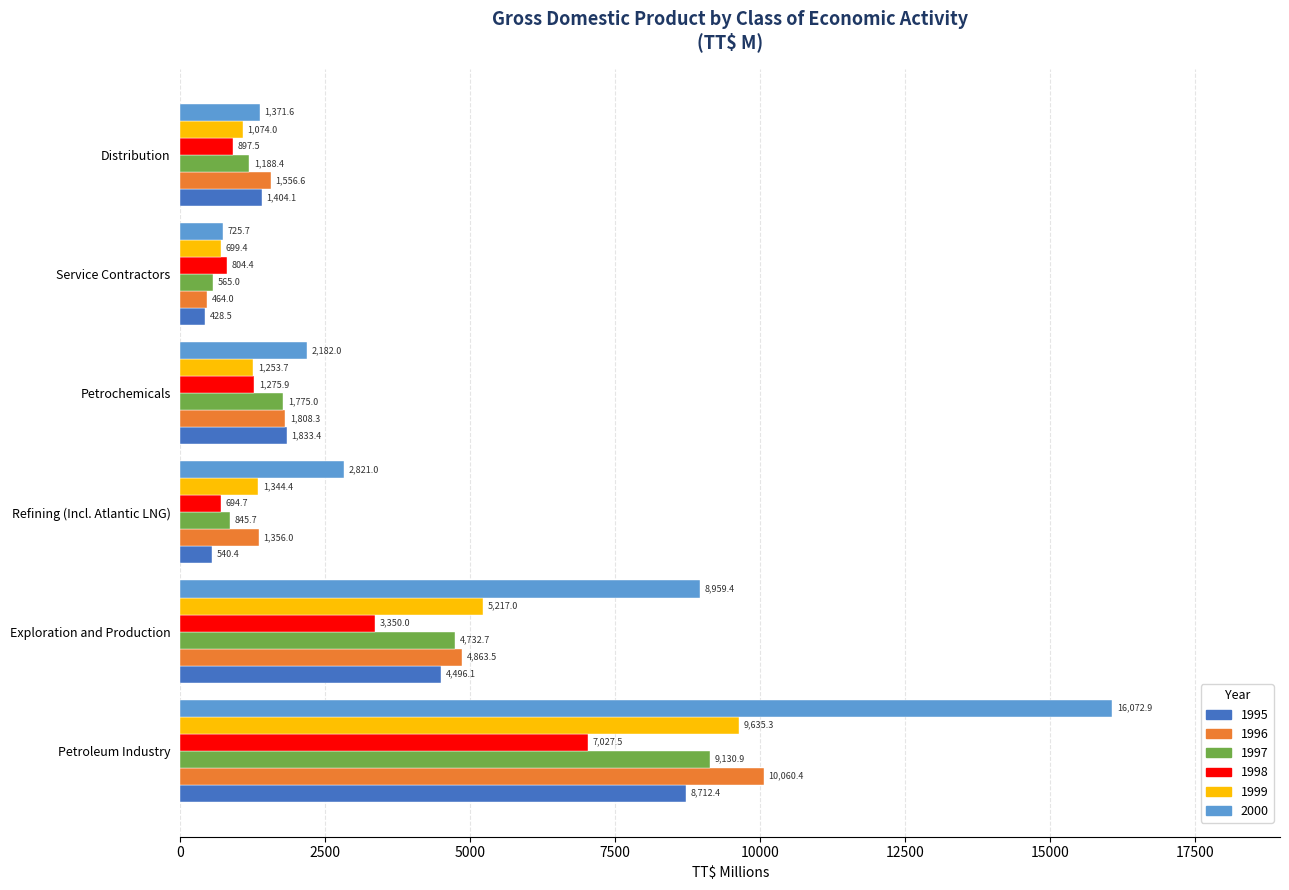

Which series has the widest spread of values?

2000